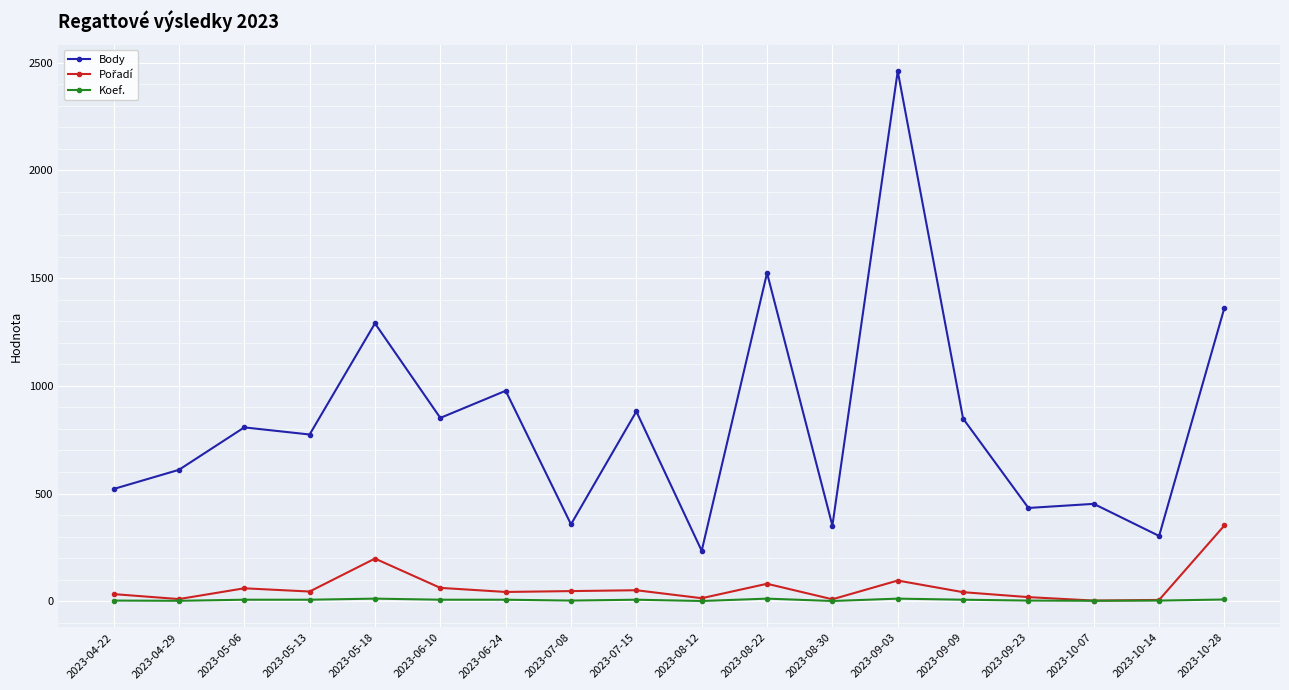

Is it true that Body equals 1524 at 2023-08-22?

True